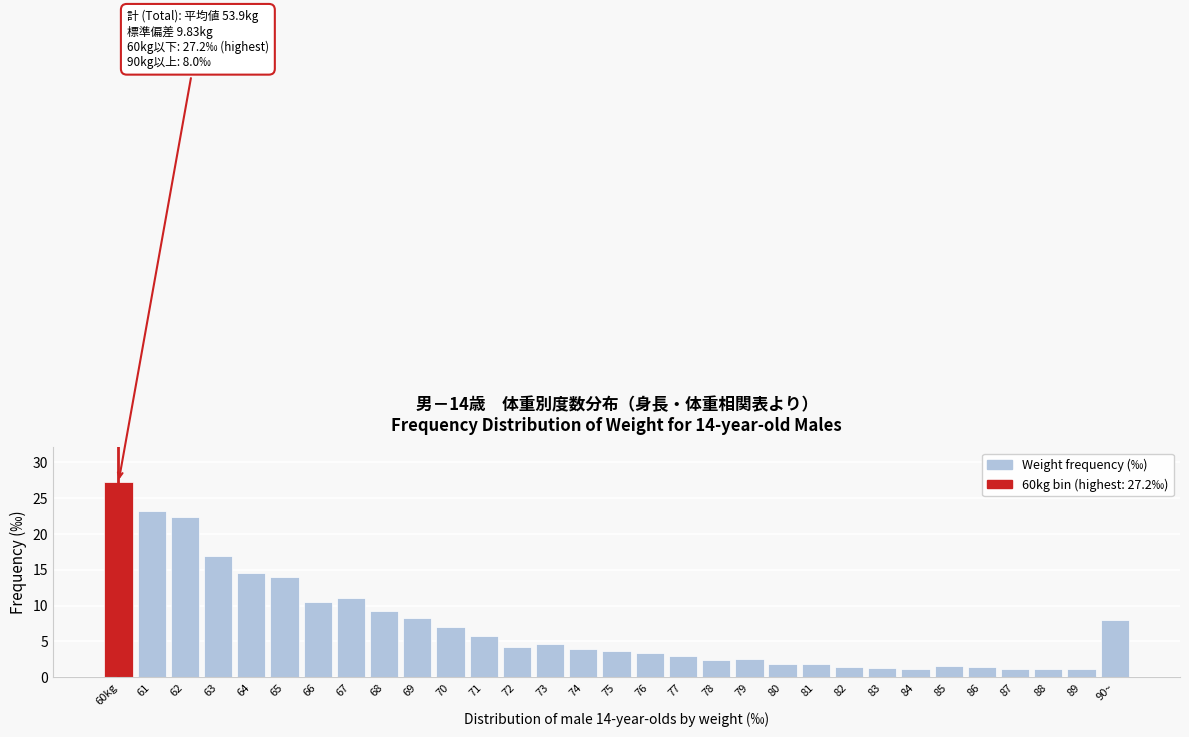

Is it true that the value at 63 is 26.4?

False